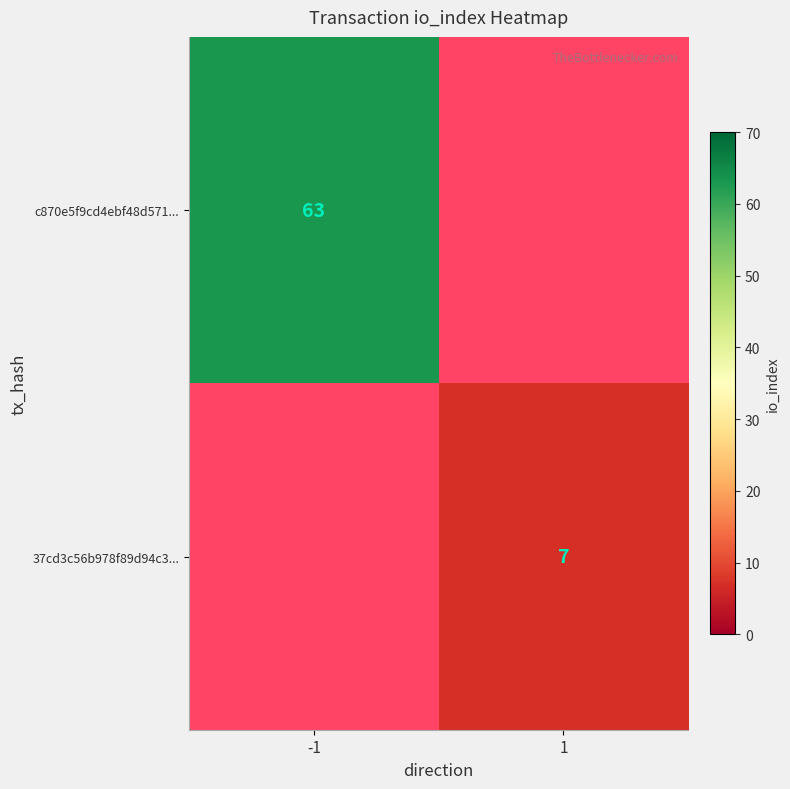

True or false: c870e5f9cd4ebf48d571... has a value of 93 at -1.

False